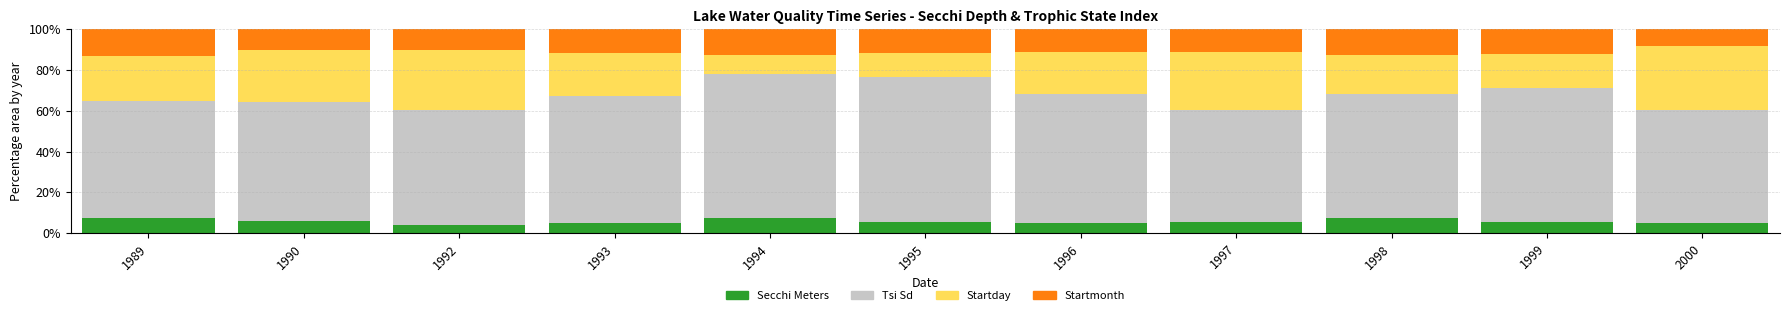

What is the lowest value of the Secchi Meters series?

4.2